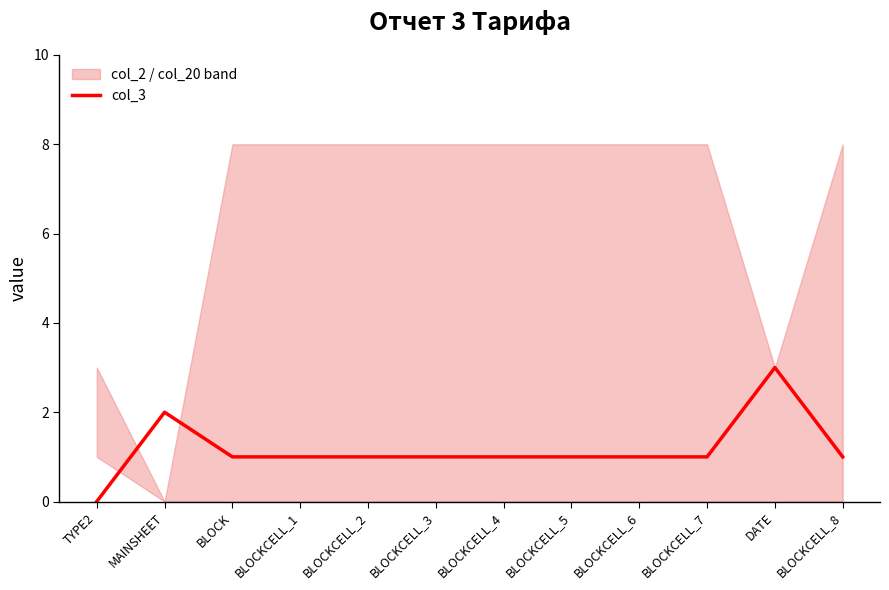

Count the number of values greater than 1.

2